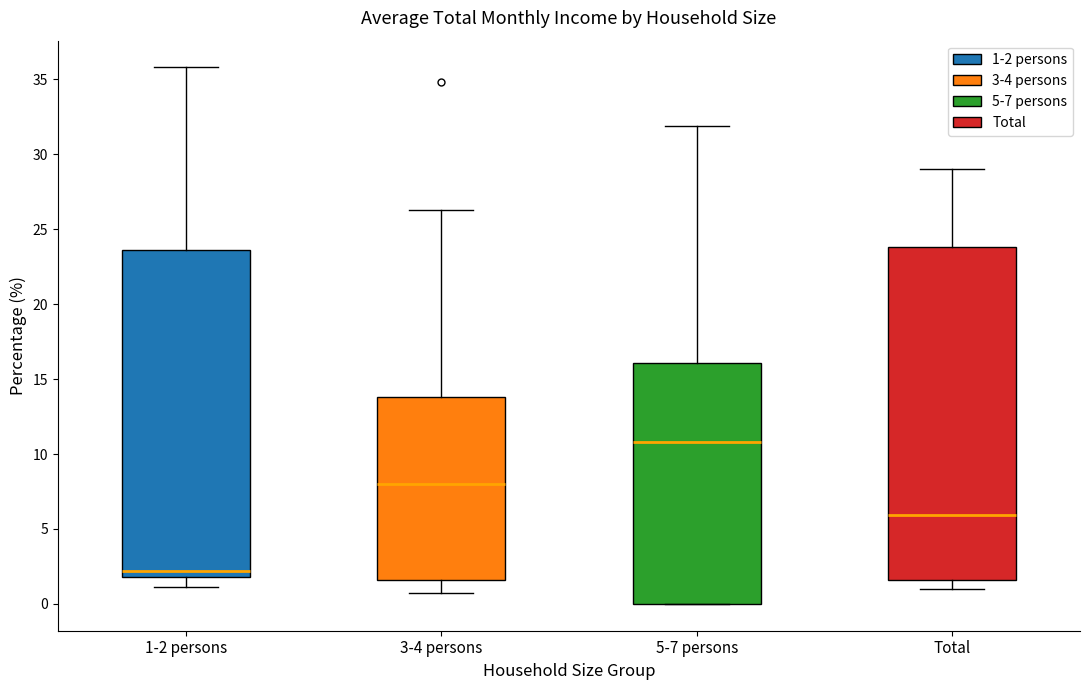

Which box has the lowest median line?

1-2 persons